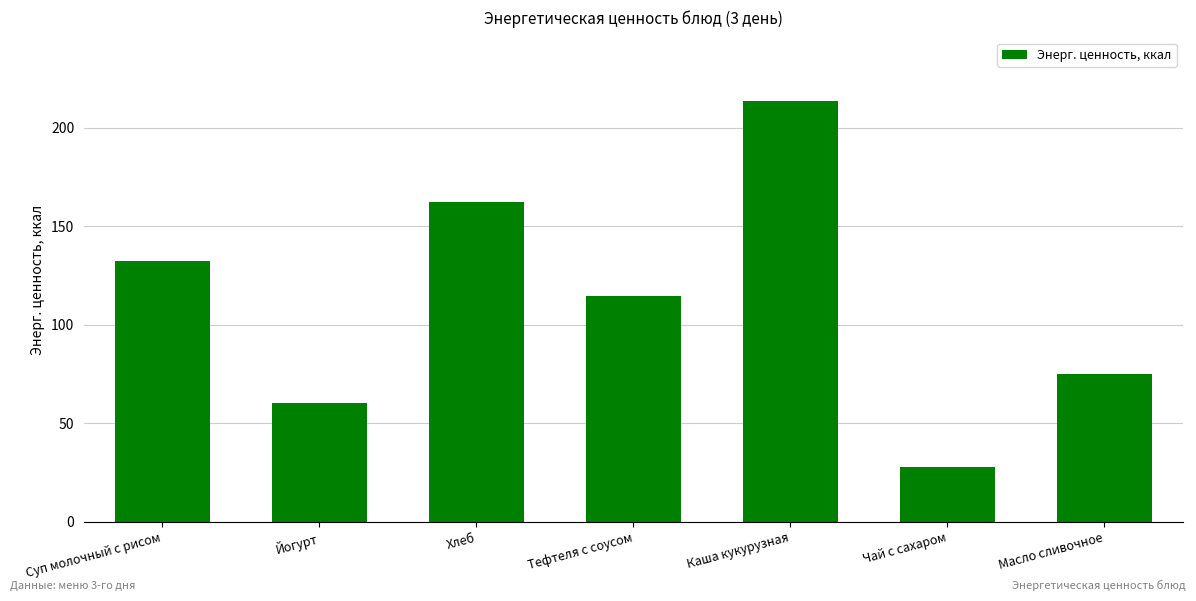

Between Масло сливочное and Йогурт, which is larger?

Масло сливочное